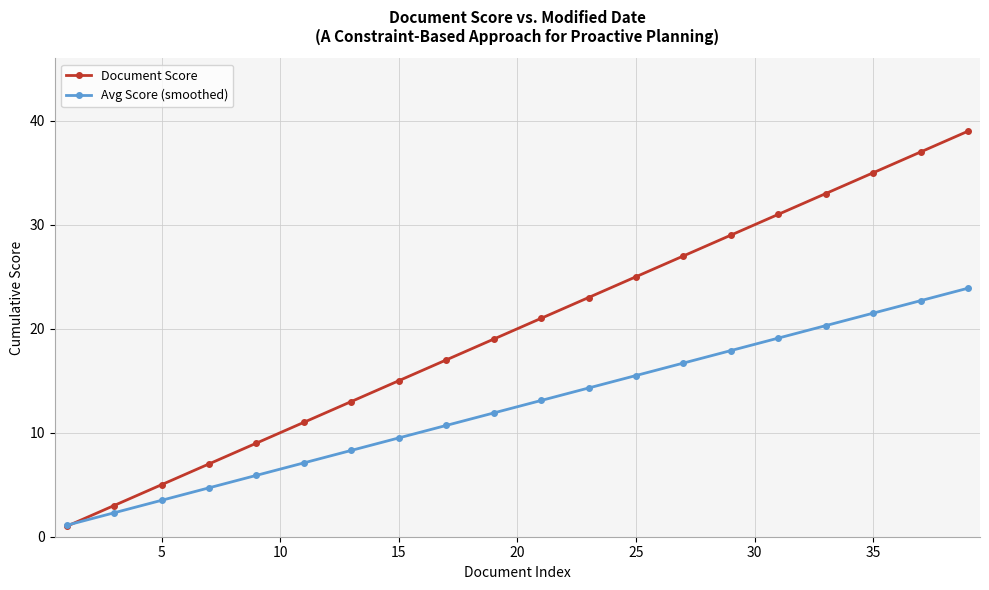

How many data points in Document Score are less than 21?

10